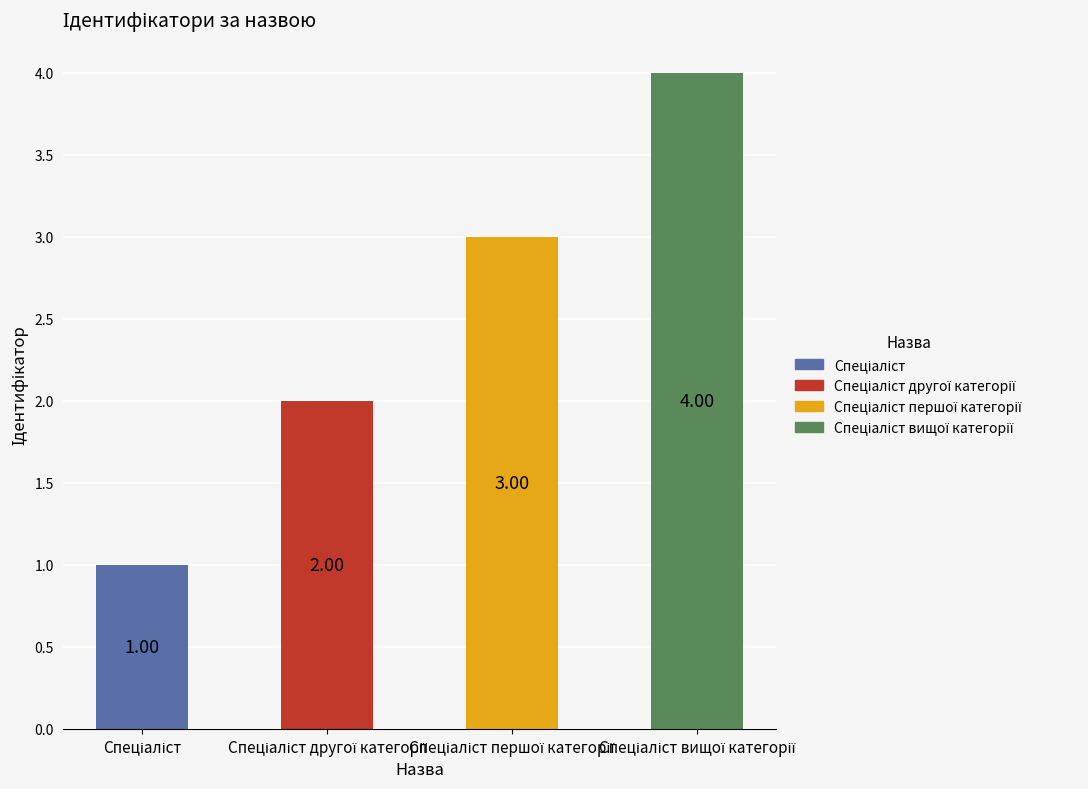

What is the sum of all values?

10